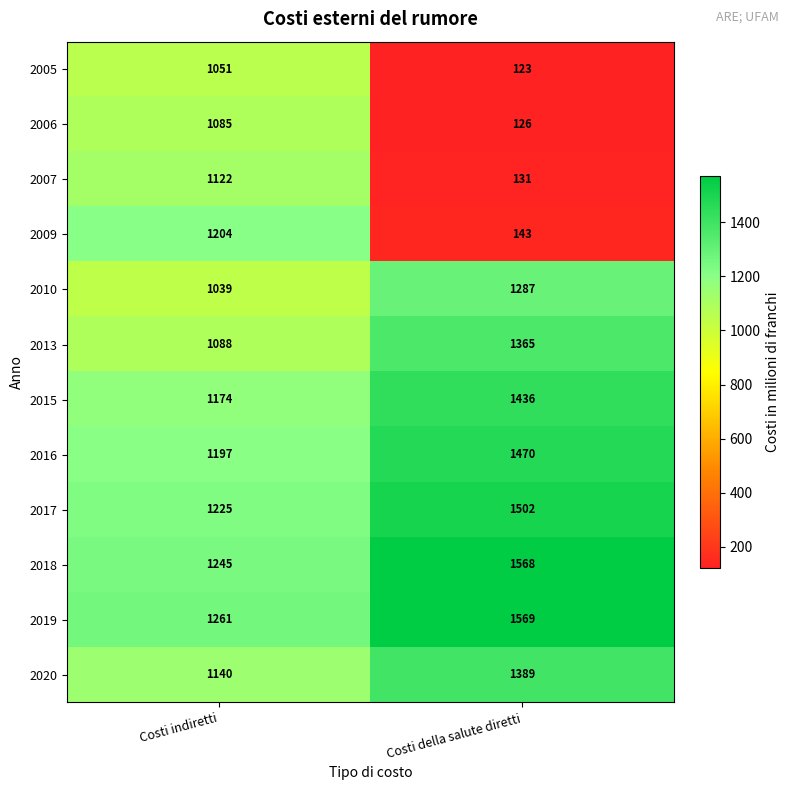

What is the difference between the 2020 values at Costi della salute diretti and Costi indiretti?

249